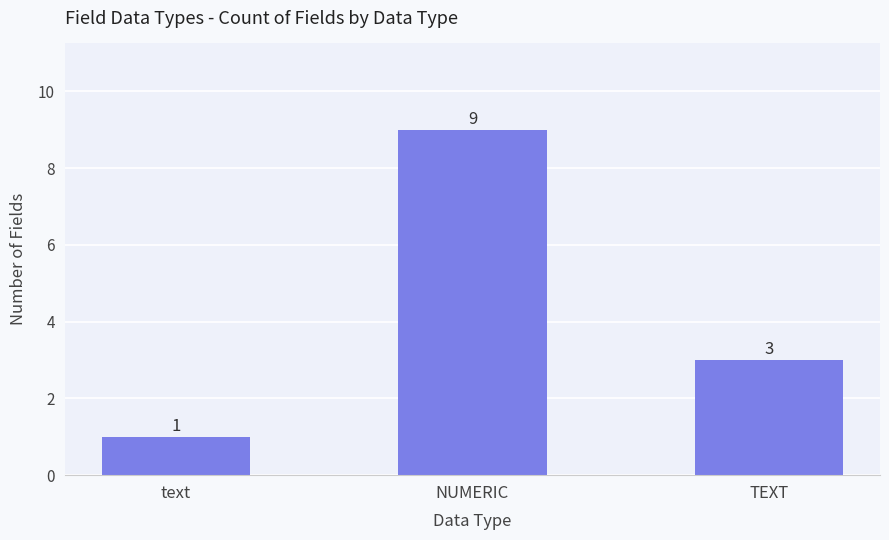

True or false: the data shows 4 at TEXT.

False